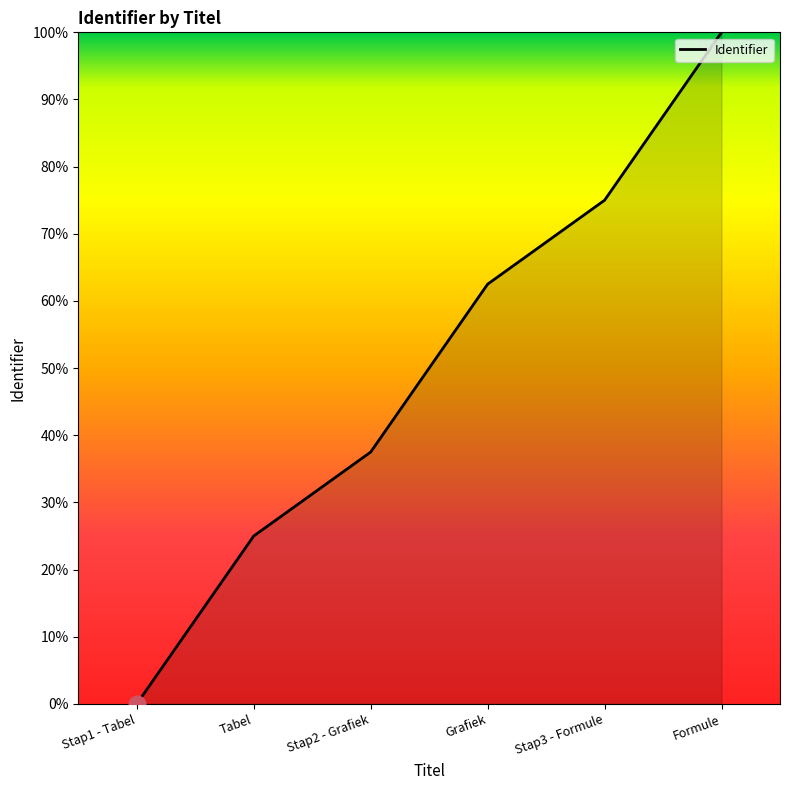

Where does the data first go above 62?

Grafiek